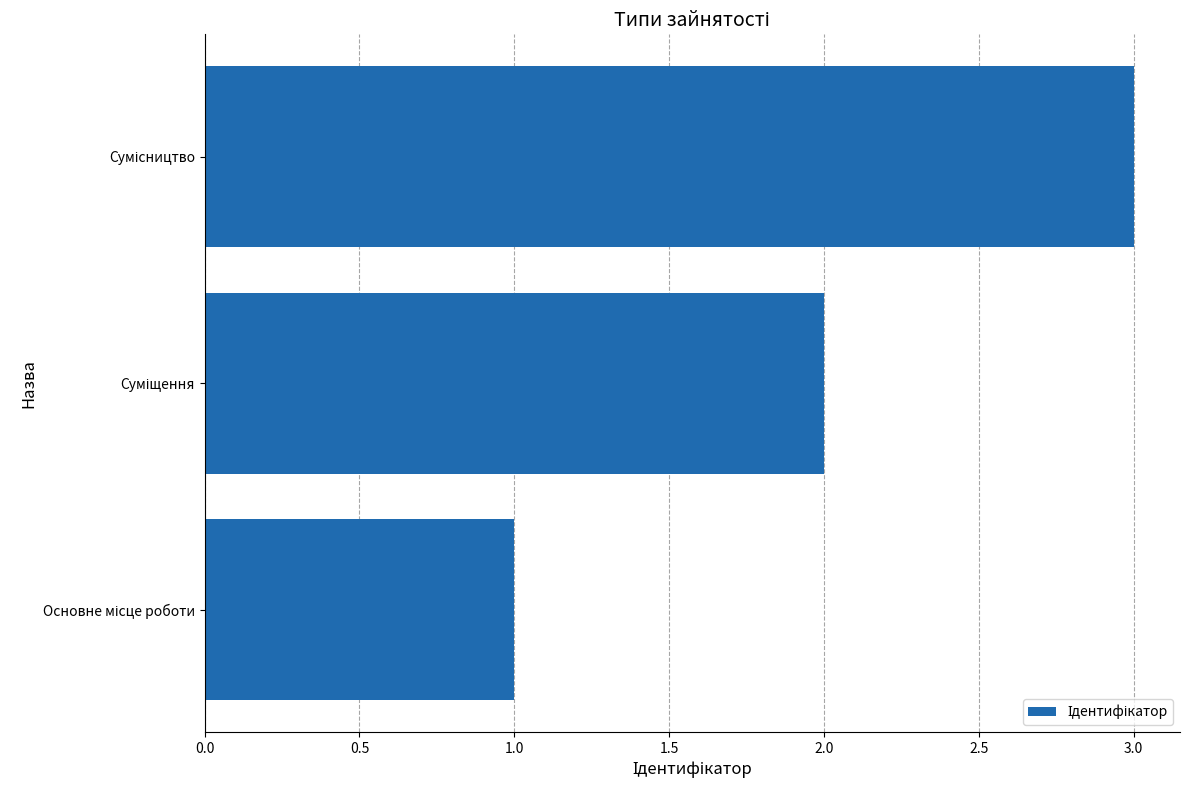

What is the sum of all values?

6